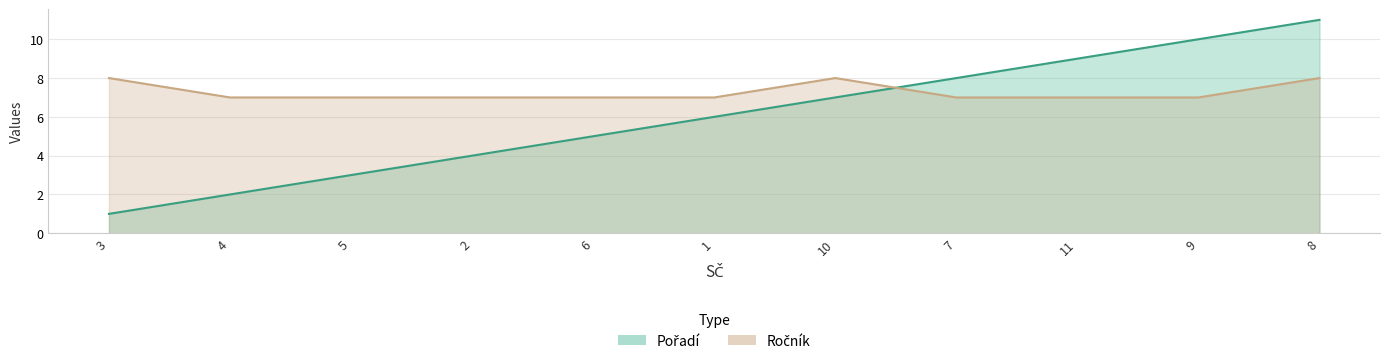

List the labels in order of Ročník value, smallest first.

4, 5, 2, 6, 1, 7, 11, 9, 3, 10, 8